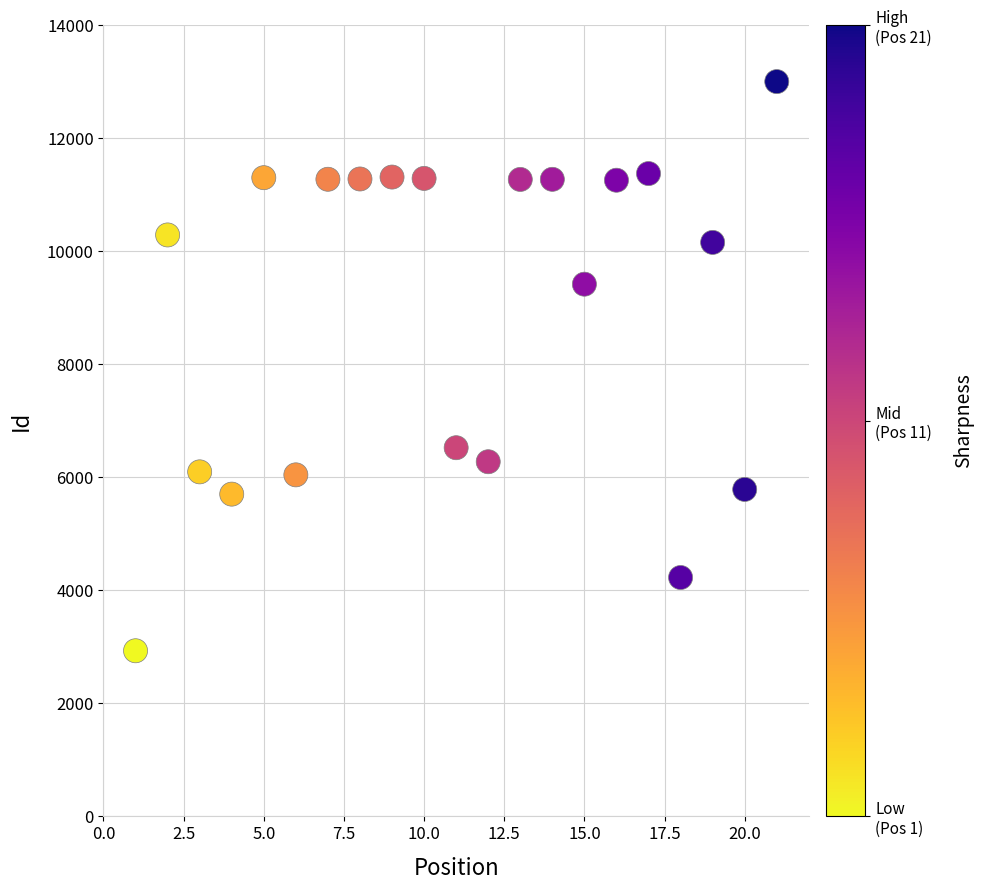

What is the range of X values (max minus min)?

20